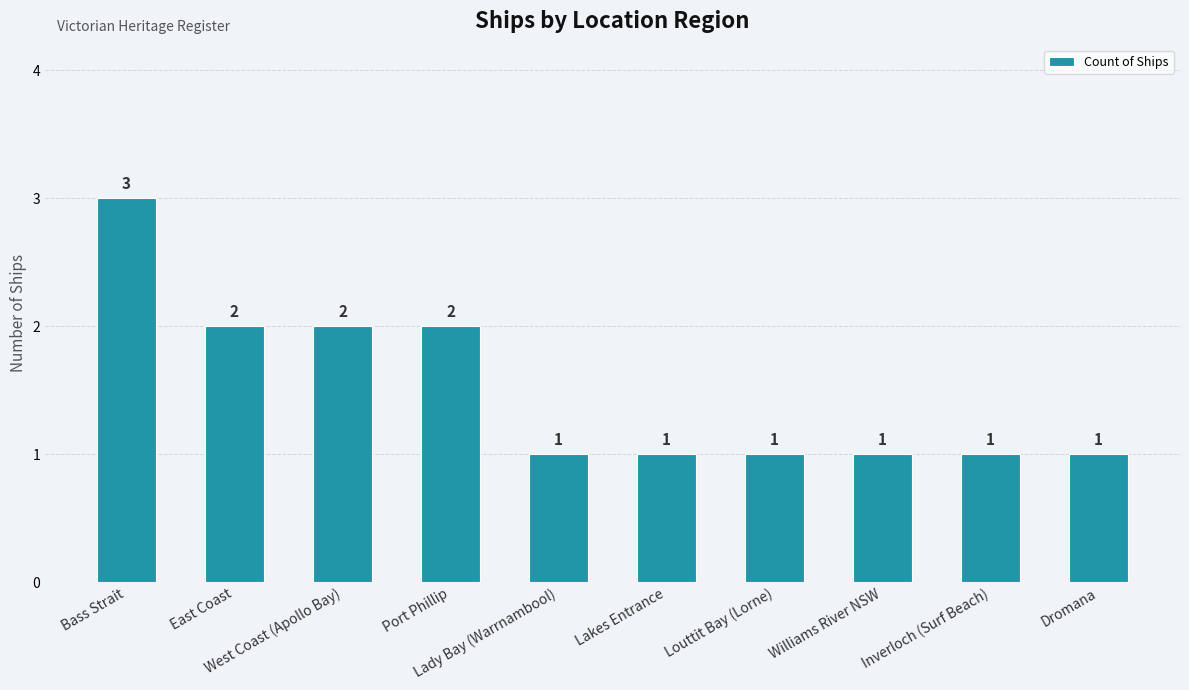

What is the average value?

2